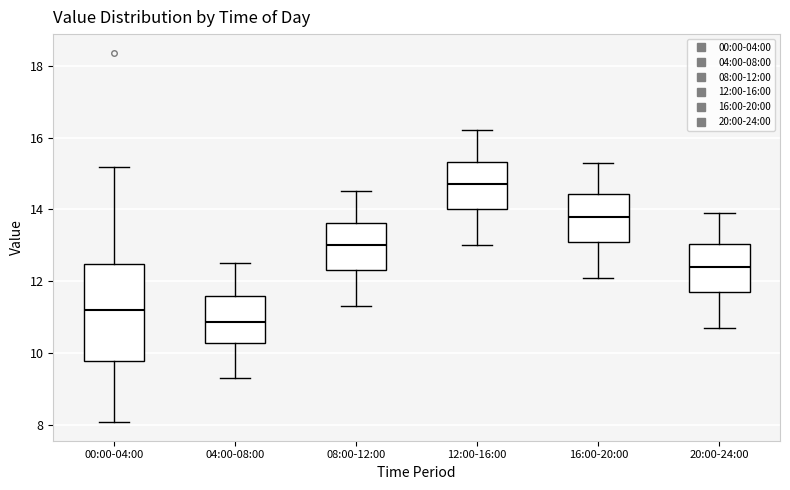

Where is the lower edge of the box for 00:00-04:00 on the y-axis? The values are not printed on the chart, so give them approximately, as read against the axis.

9.8